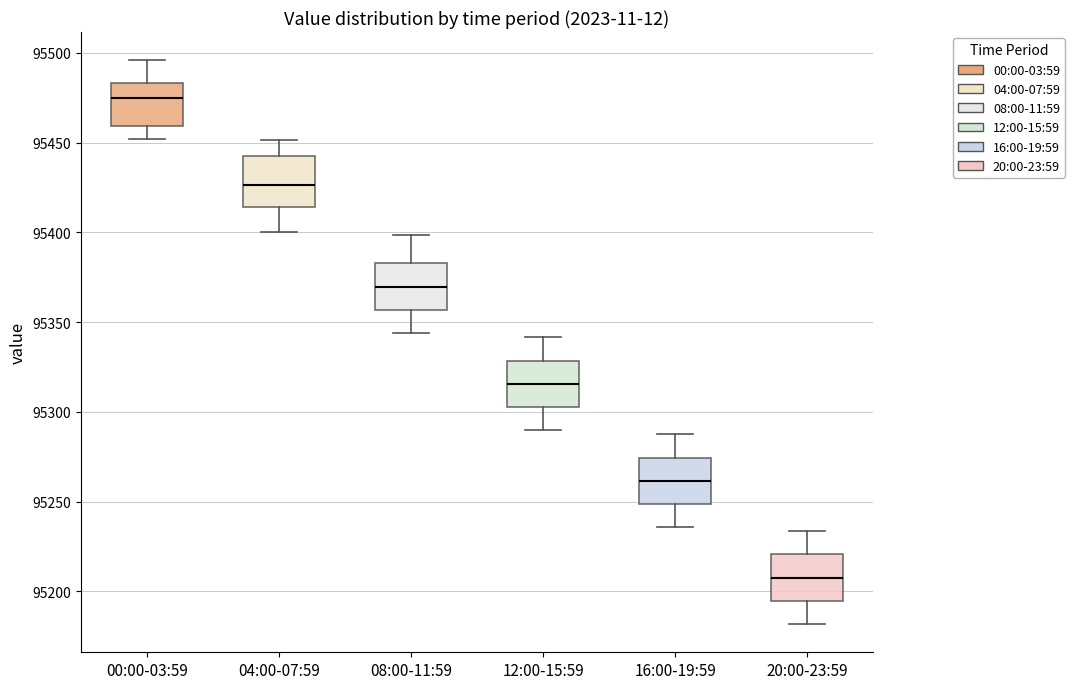

Reading left to right, transcribe this box plot: for each box, give where its median line is, the range the box spans, and where its two whiskers end, as read against the y-axis. The values are not printed on the chart, so give them approximately, as read against the axis.

00:00-03:59: median 95475, box 95460 to 95485, whiskers 95450 to 95495
04:00-07:59: median 95425, box 95415 to 95440, whiskers 95400 to 95450
08:00-11:59: median 95370, box 95355 to 95385, whiskers 95345 to 95400
12:00-15:59: median 95315, box 95305 to 95330, whiskers 95290 to 95340
16:00-19:59: median 95260, box 95250 to 95275, whiskers 95235 to 95290
20:00-23:59: median 95210, box 95195 to 95220, whiskers 95180 to 95235